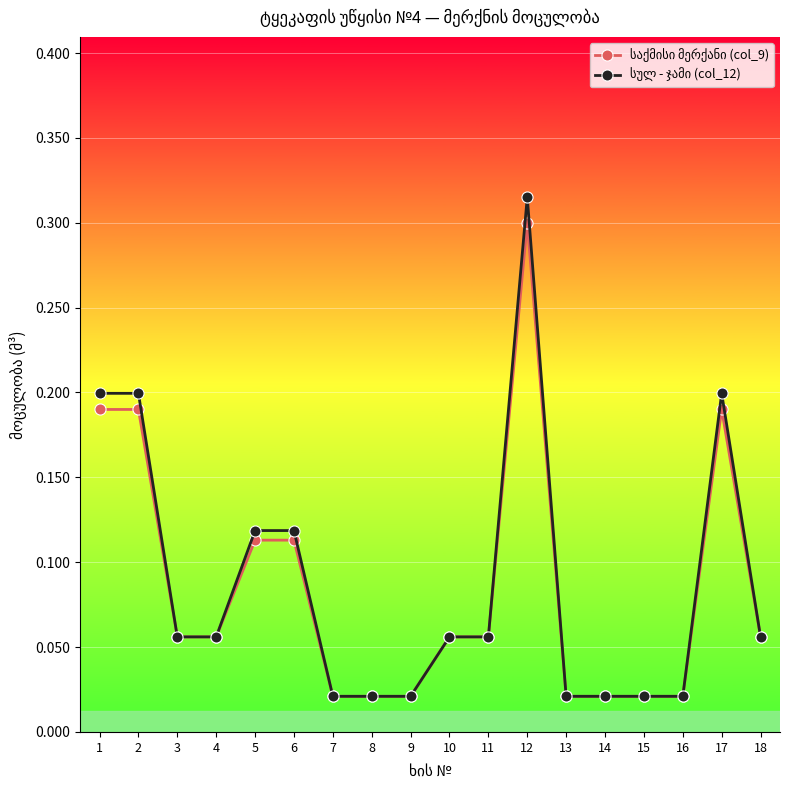

At how many categories does at least one series exceed 0?

18